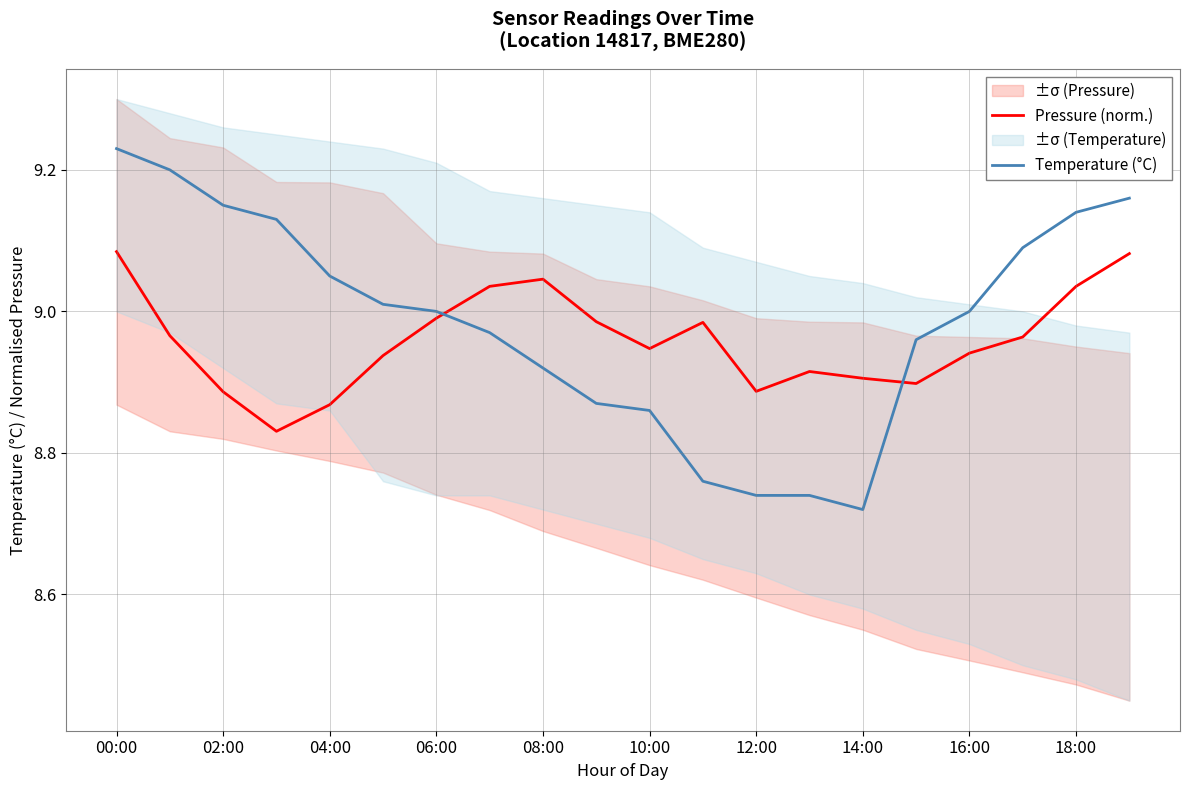

Is it true that Pressure (norm.) equals 13.7 at 14:00?

False